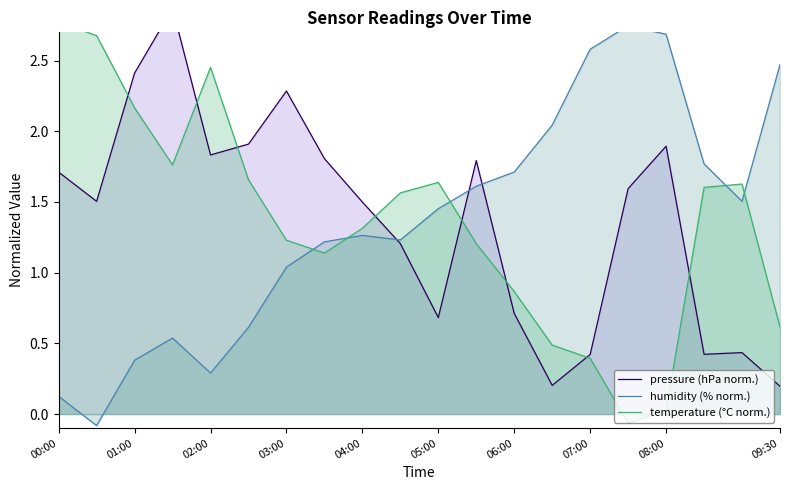

Reading right to left, transcribe all the data shown in this chart.

pressure (hPa norm.): 0.2	0.4	0.4	1.9	1.6	0.4	0.2	0.7	1.8	0.7	1.2	1.5	1.8	2.3	1.9	1.8	2.9	2.4	1.5	1.7
humidity (% norm.): 2.5	1.5	1.8	2.7	2.7	2.6	2.0	1.7	1.6	1.5	1.2	1.3	1.2	1.0	0.6	0.3	0.5	0.4	-0.1	0.1
temperature (°C norm.): 0.6	1.6	1.6	0.0	-0.1	0.4	0.5	0.9	1.2	1.6	1.6	1.3	1.1	1.2	1.7	2.5	1.8	2.2	2.7	2.8